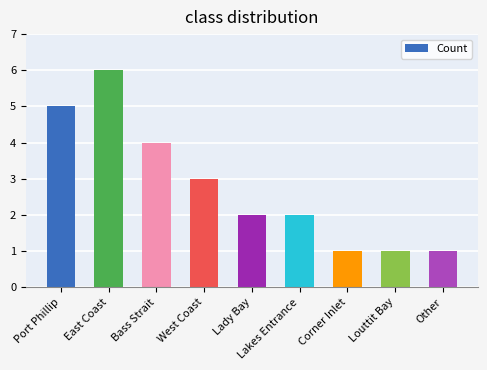

Which label corresponds to the largest value in the chart?

East Coast